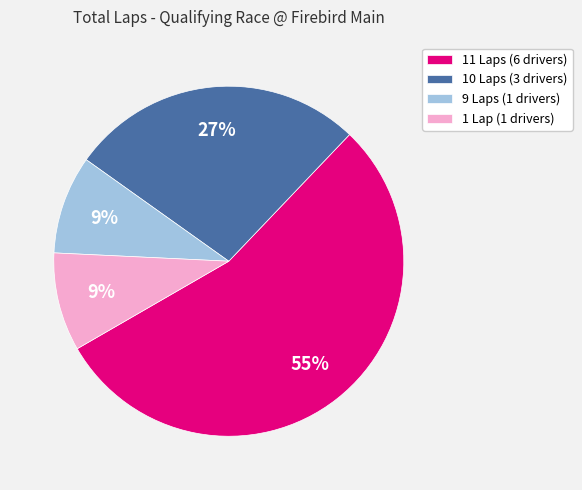

To the nearest percent, what portion does 1 Lap (1 drivers) represent?

9%